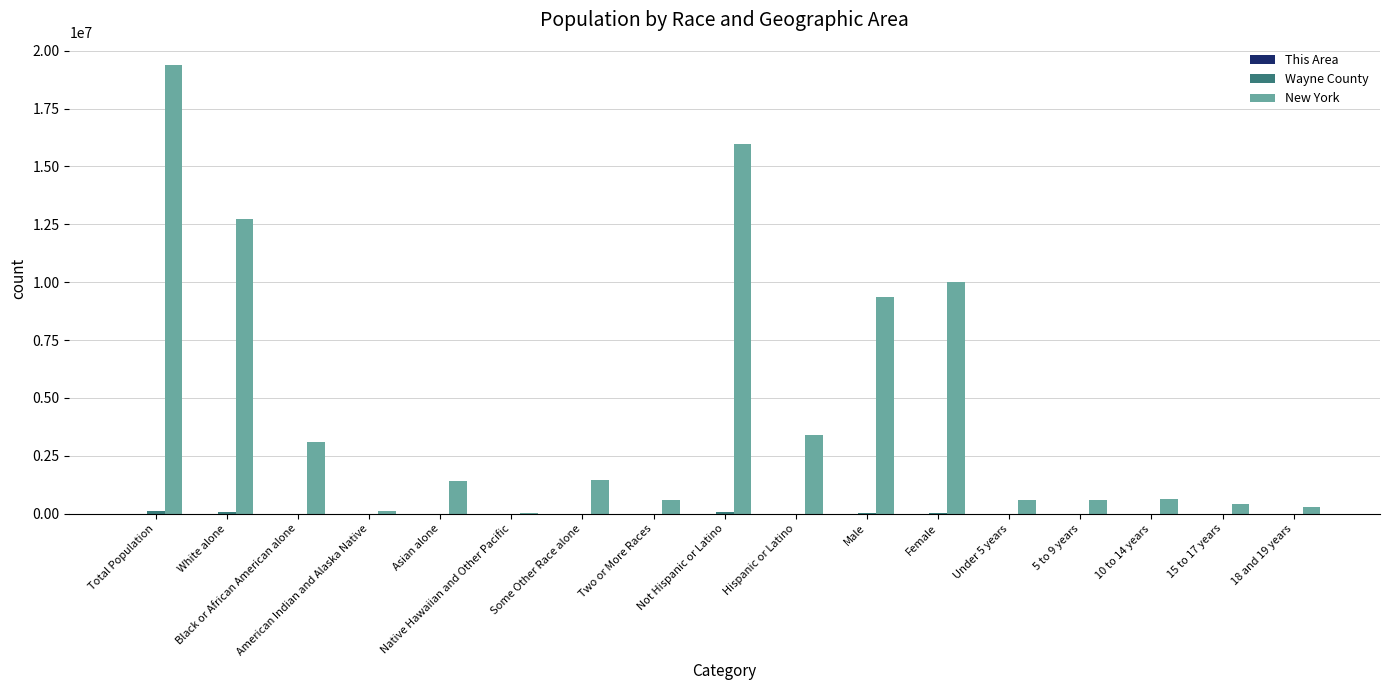

How many data points does each series have?

17